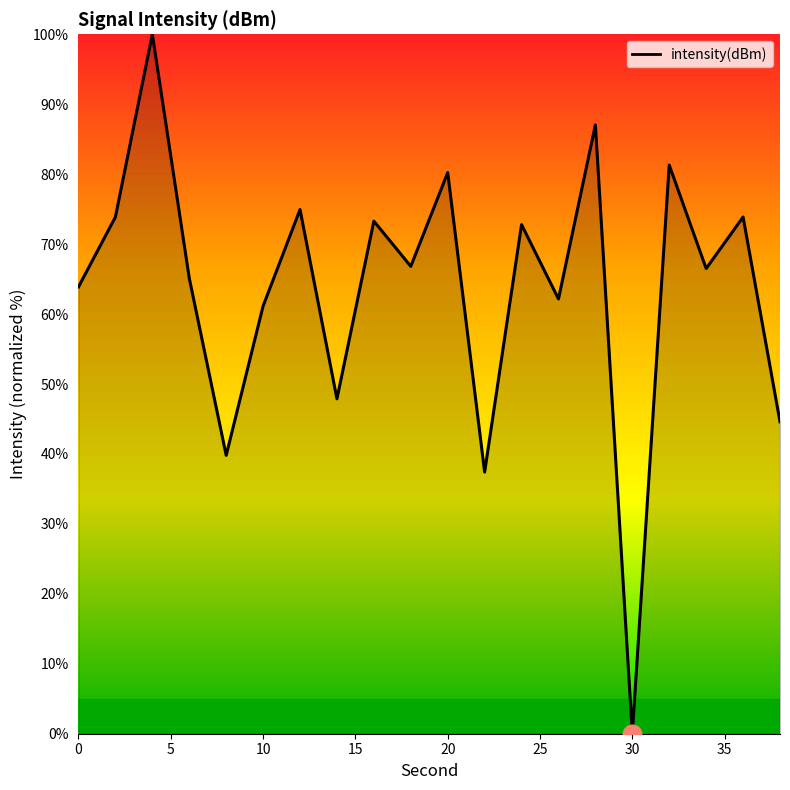

What is the maximum value shown in the chart?

100.0